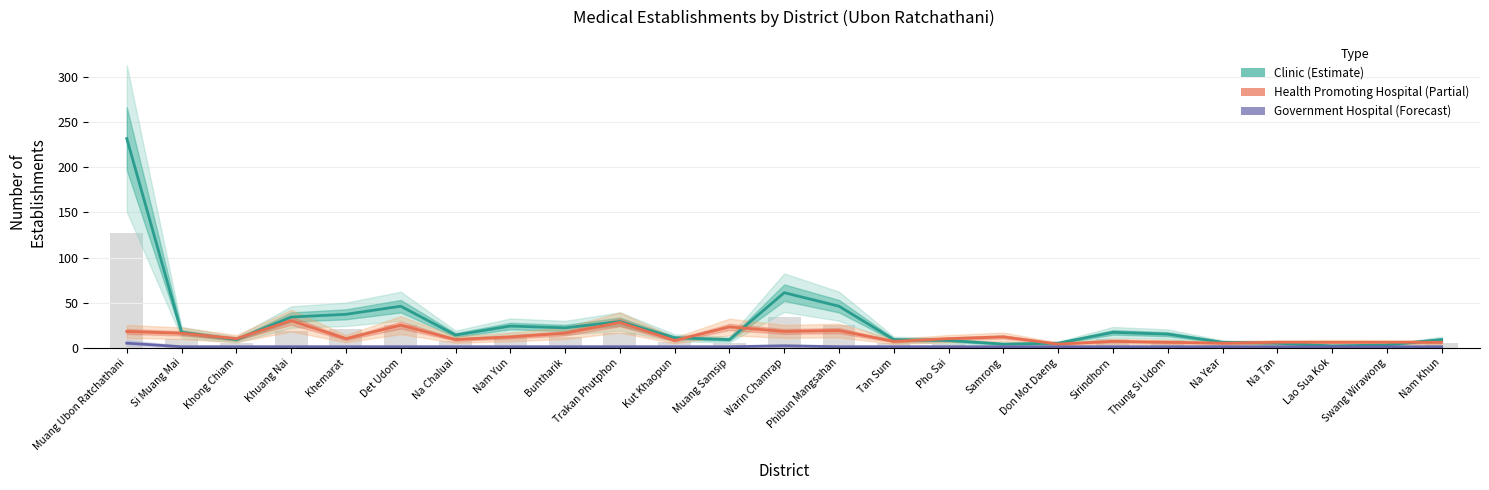

Count the number of data series in this chart.

3